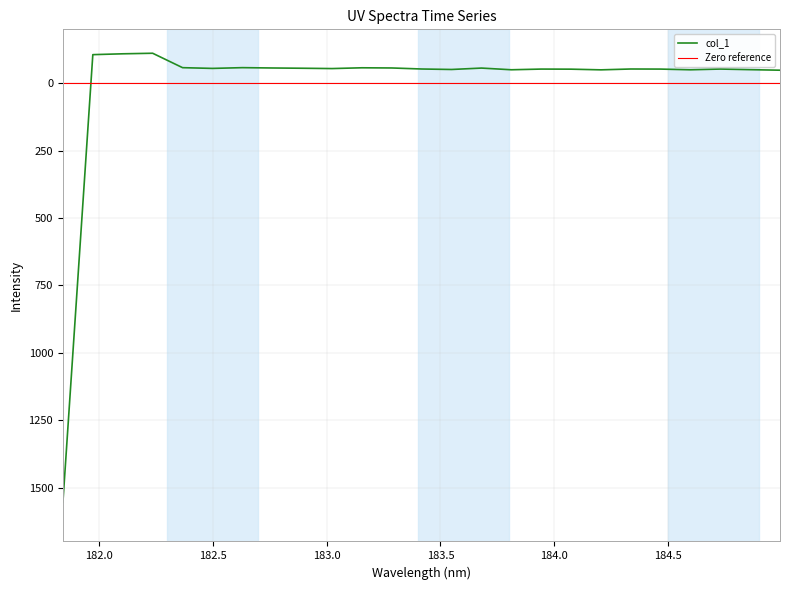

What is the difference between the second highest and minimum values?

62.9